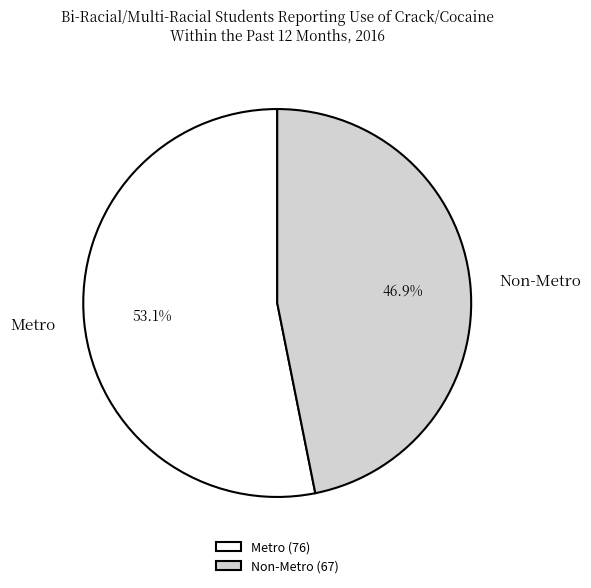

To the nearest percent, what portion does Non-Metro represent?

47%